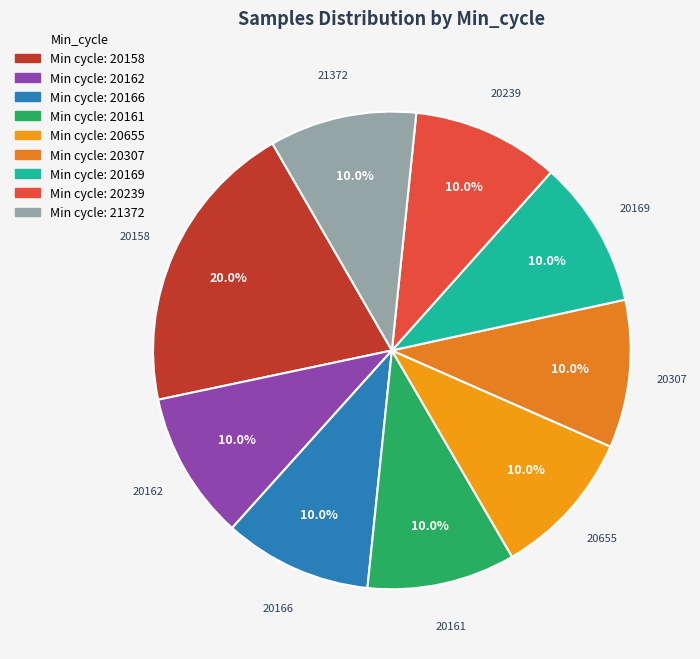

How many segments does this pie chart have?

9